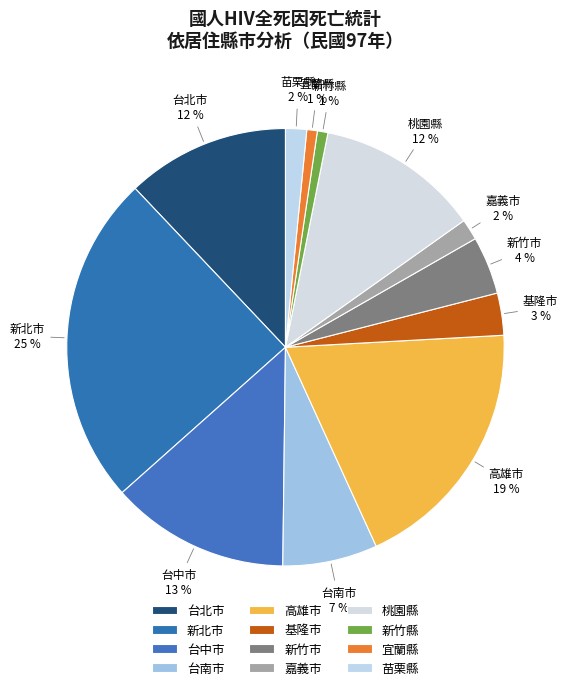

Count the number of slices in the pie.

12